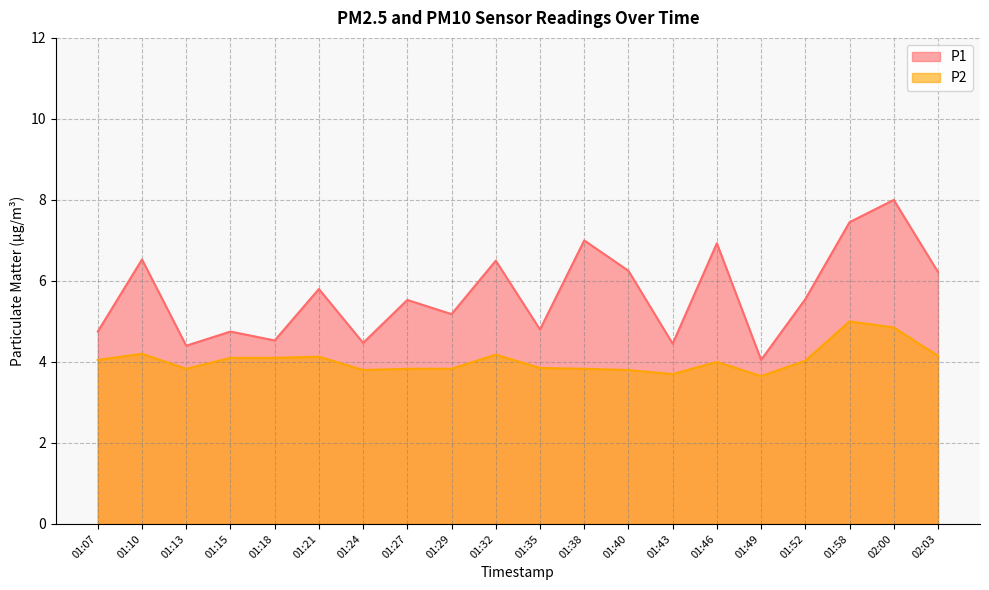

Count the number of categories in the chart.

20